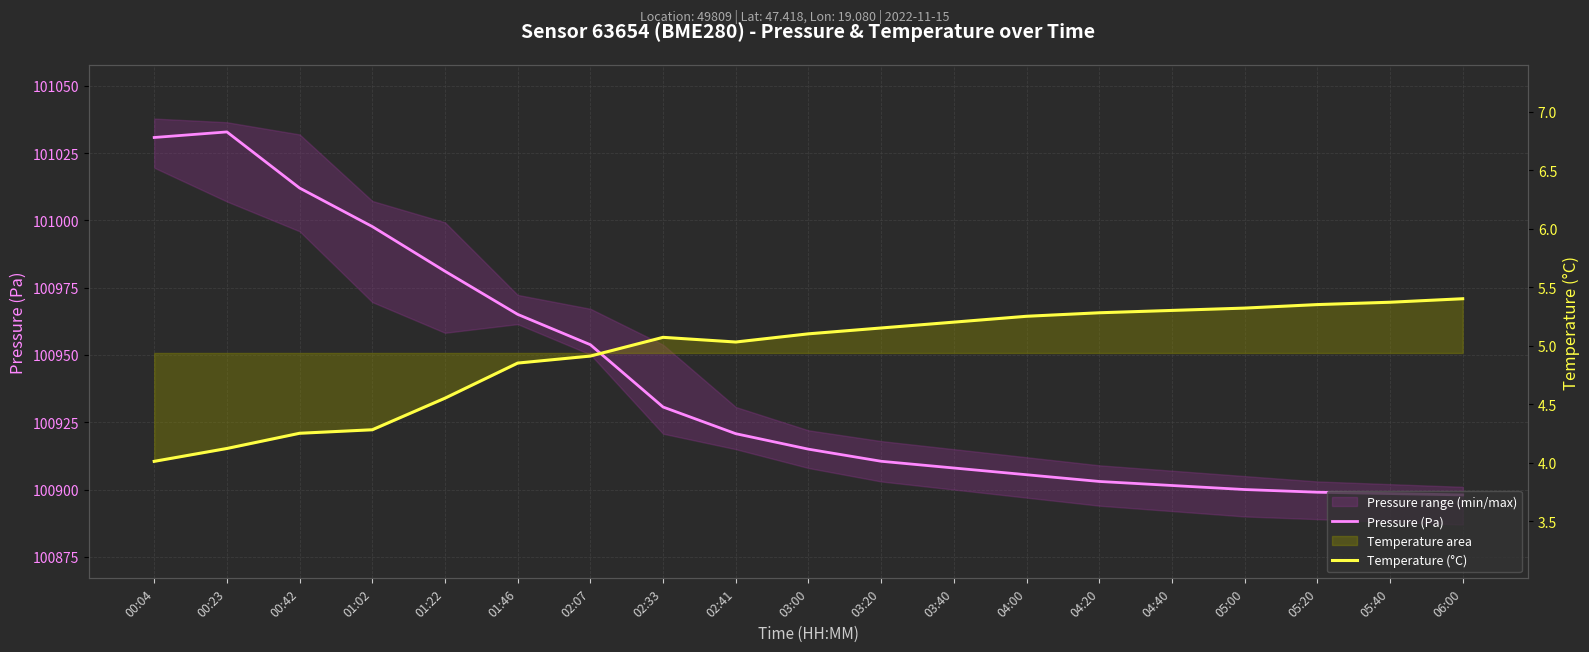

What is the average value of the Pressure (Pa) series?

100940.2